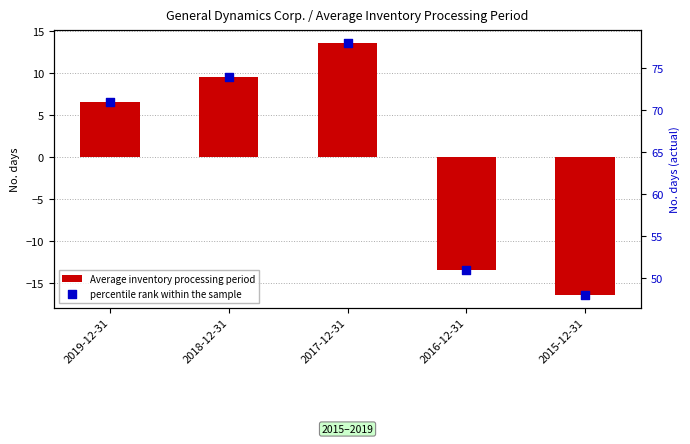

Which series reaches the maximum Y coordinate?

percentile rank within the sample